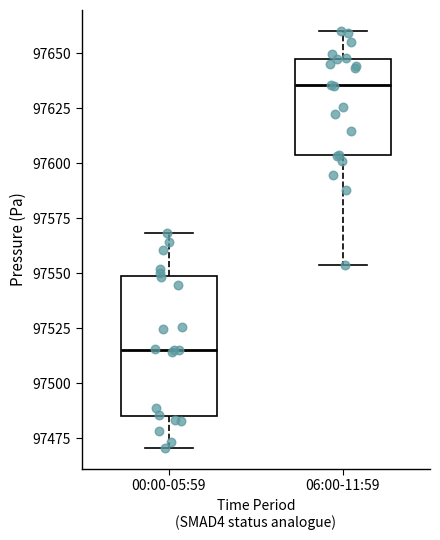

Which box has the lowest median line?

00:00-05:59